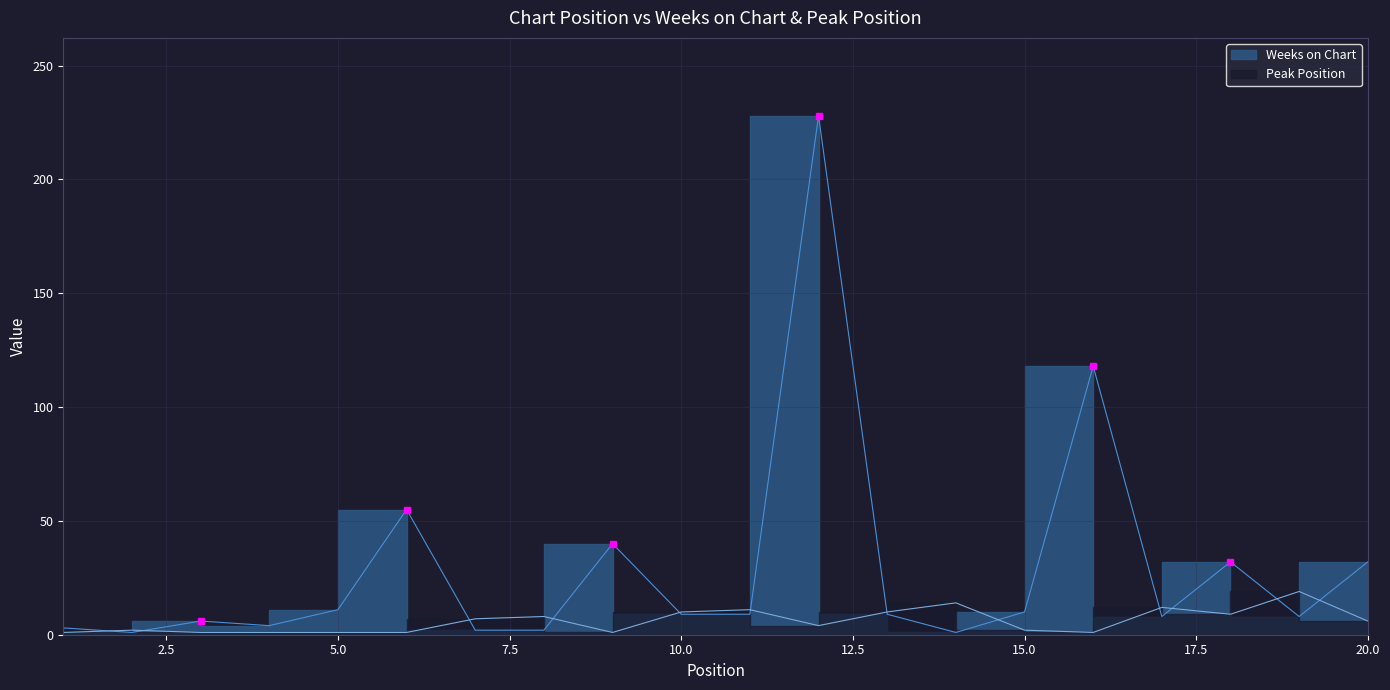

At which label does Peak Position reach its minimum?

1